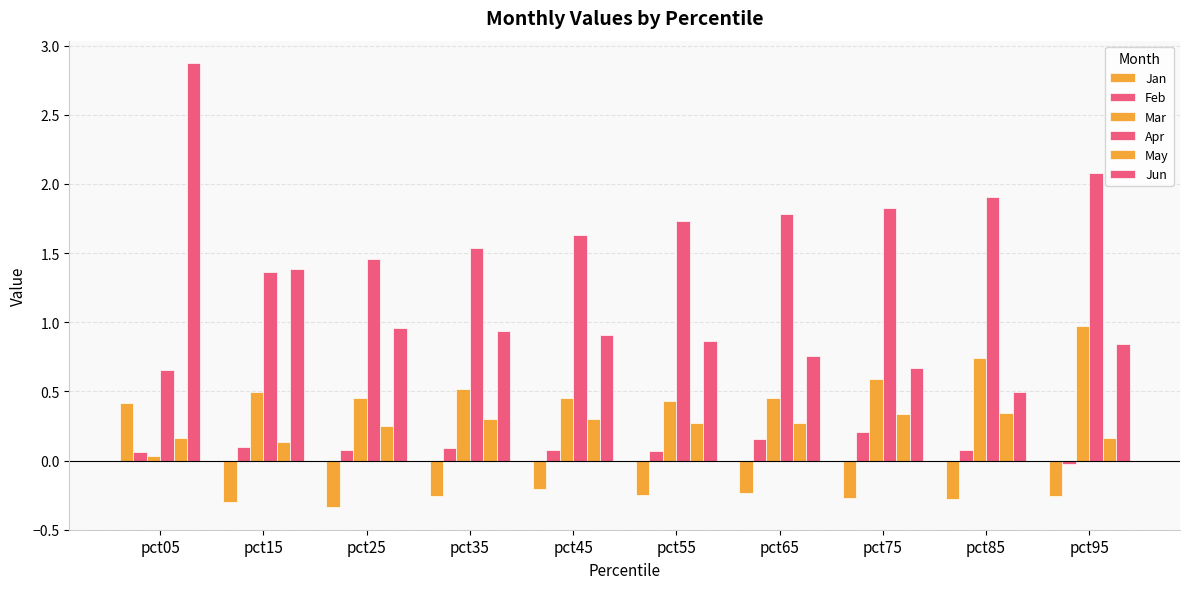

True or false: Apr has a value of 0.3 at pct05.

False